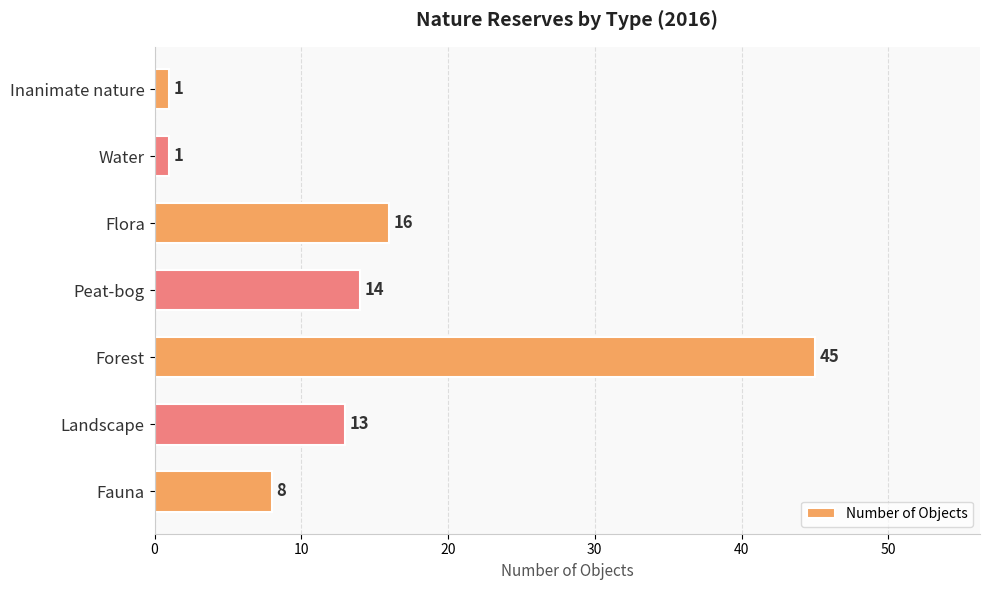

Read the value at Forest.

45